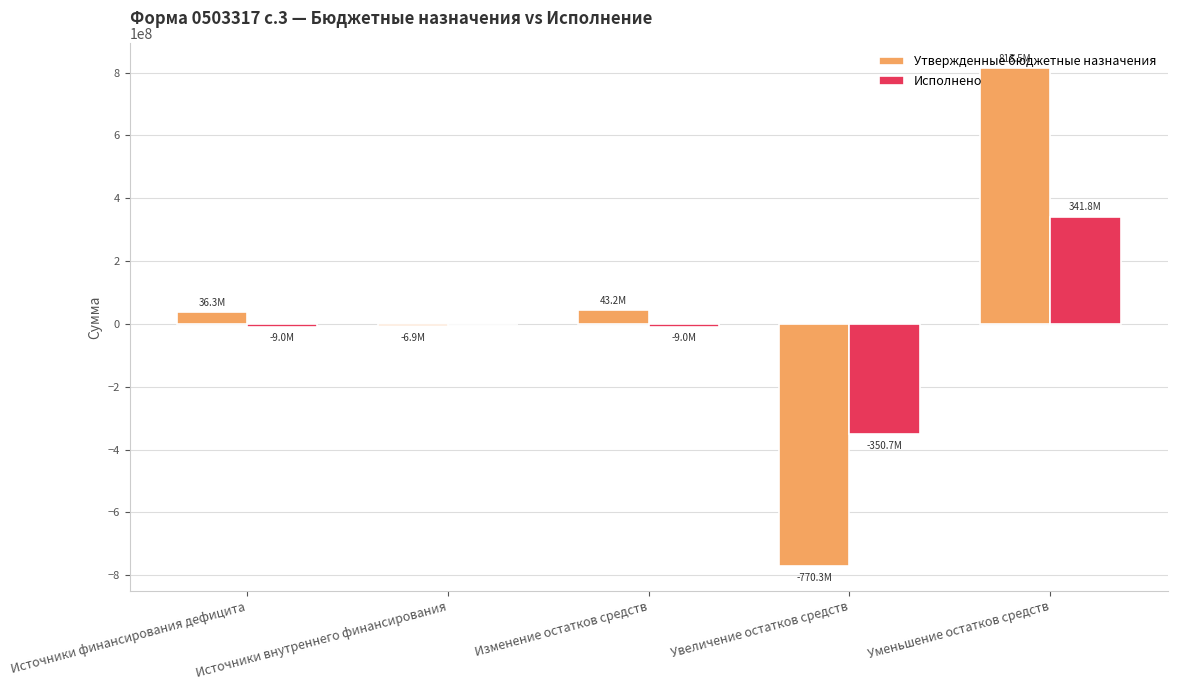

Are the bars grouped side by side (vs. stacked)?

Yes